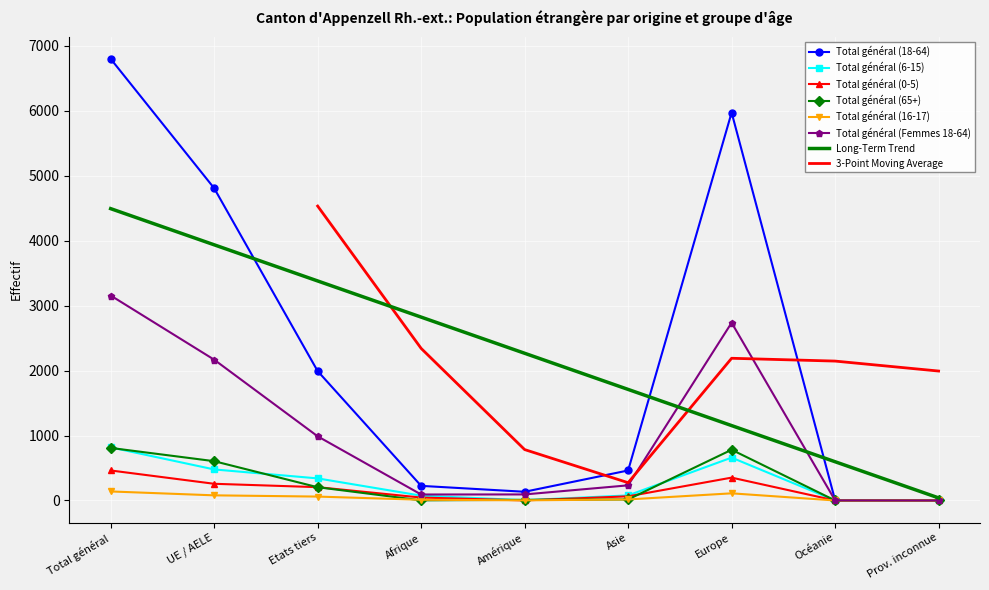

Is it true that Total général (16-17) equals 0 at Prov. inconnue?

True